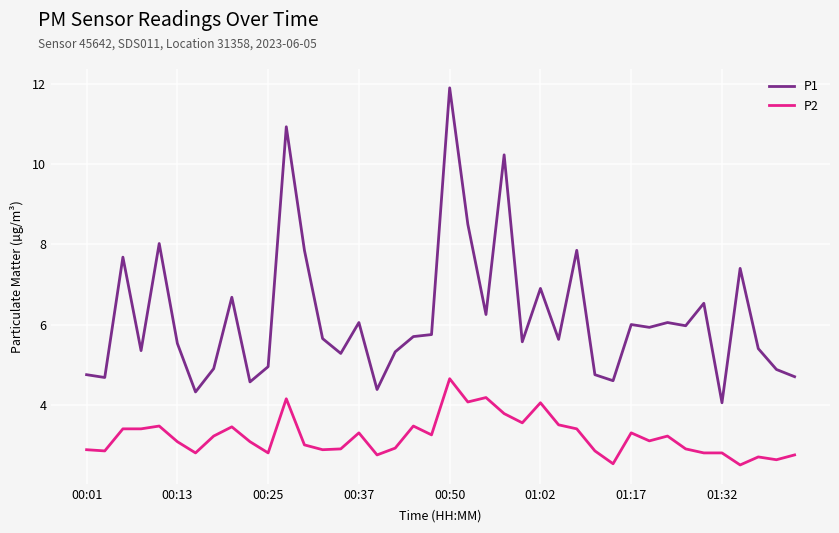

Which series has the largest range (max minus min)?

P1